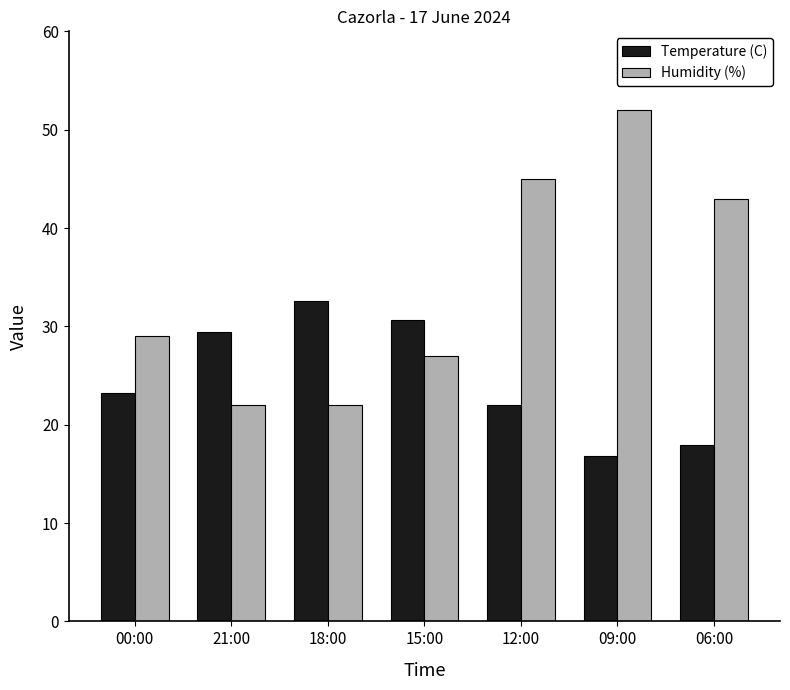

Reading left to right, what are all the values shown in this chart?

Temperature (C): 23.2	29.4	32.6	30.6	22.0	16.8	17.9
Humidity (%): 29.0	22.0	22.0	27.0	45.0	52.0	43.0